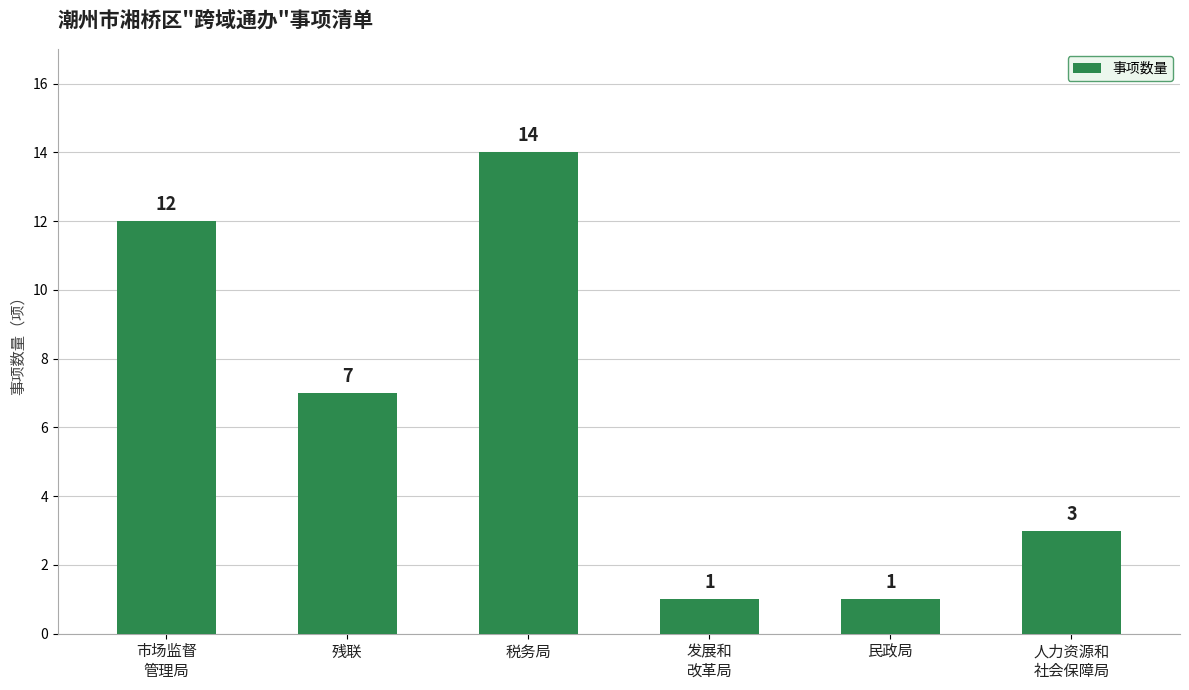

Where does the data first go above 7?

市场监督
管理局